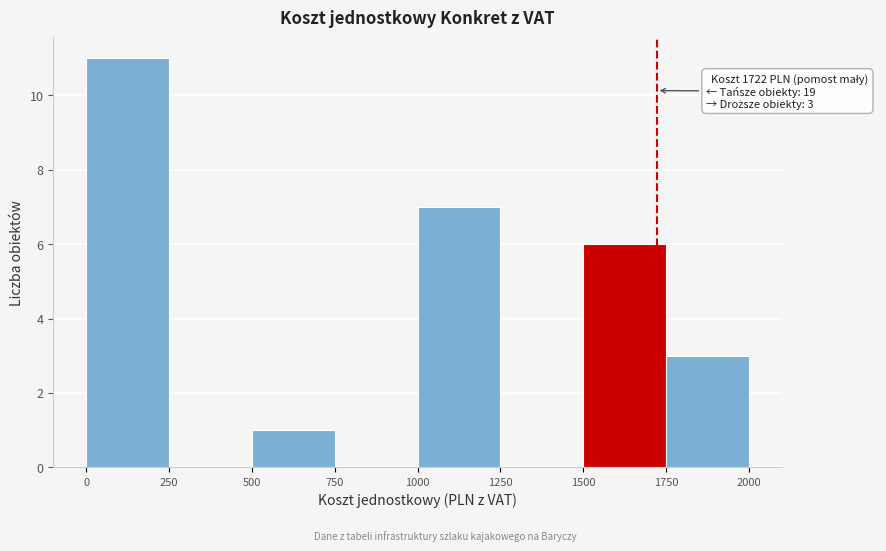

Which range on the x-axis has the tallest bar?

0 to 250